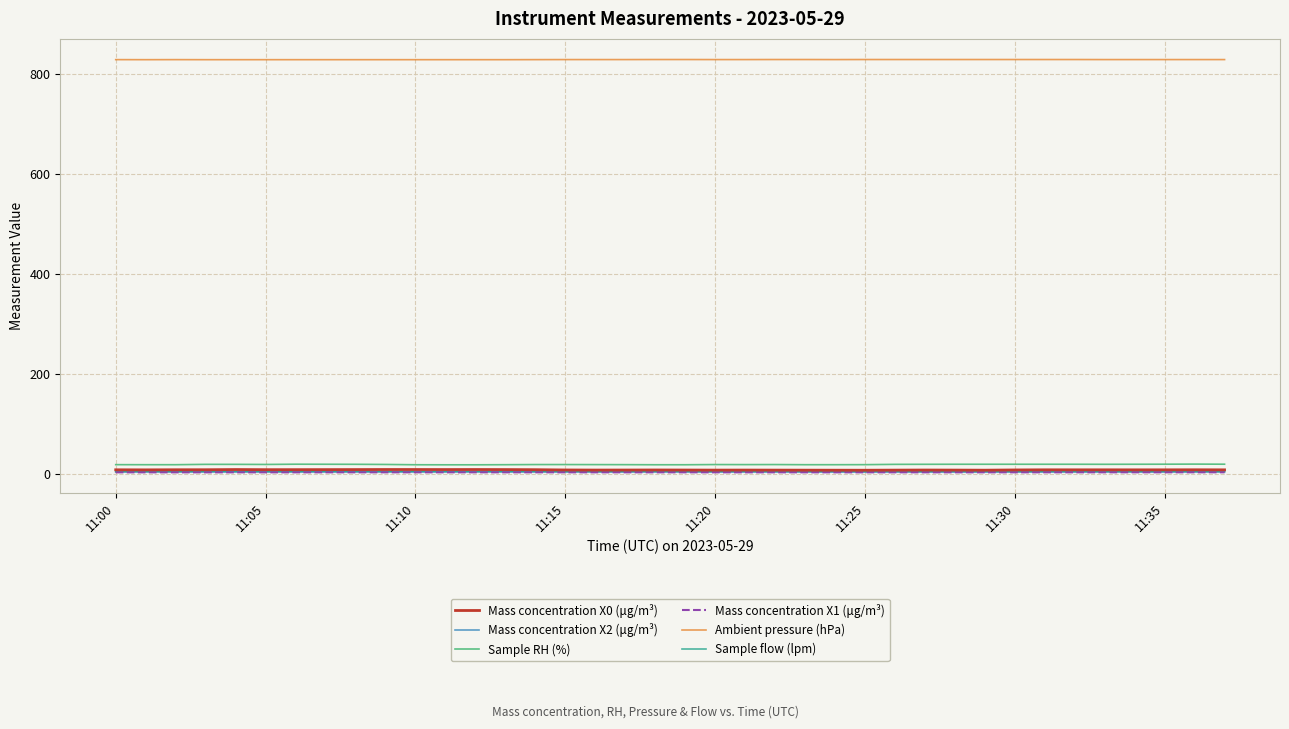

What is the maximum value shown in the chart?

829.7